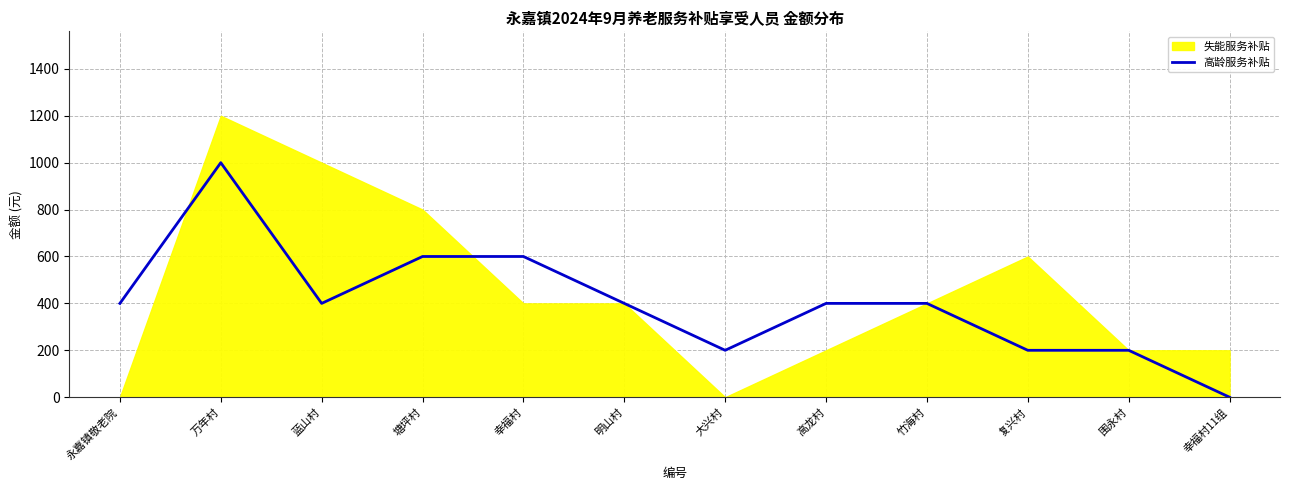

What is the highest value of the 高龄服务补贴 series?

1000